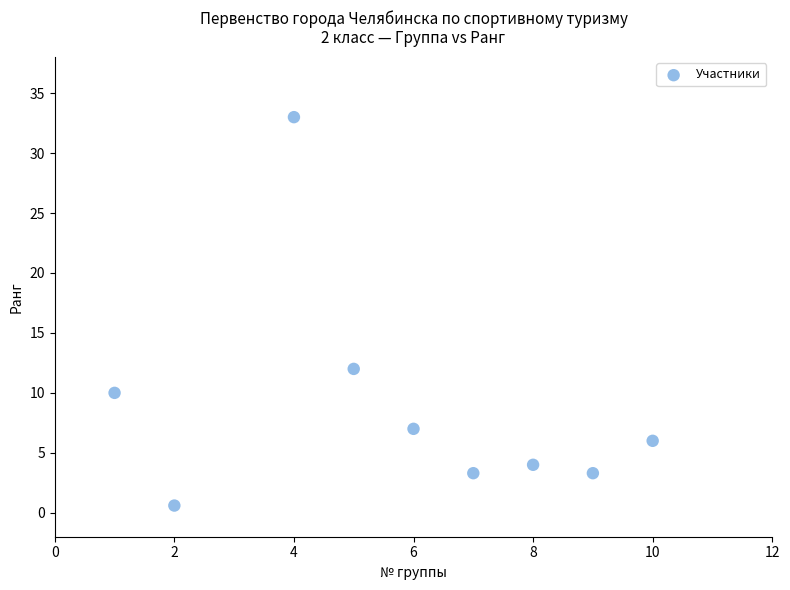

What is the range of X values (max minus min)?

9.0